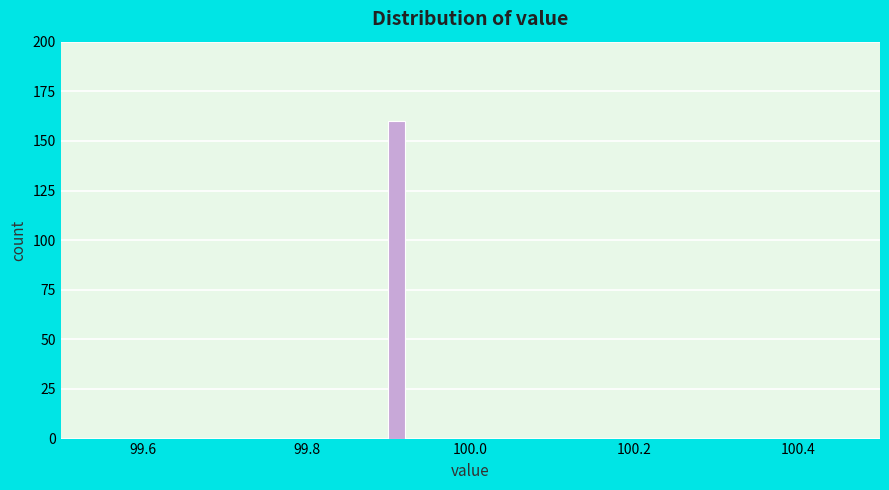

Read against the x-axis, roughly where is the centre of the tallest bar?

99.92